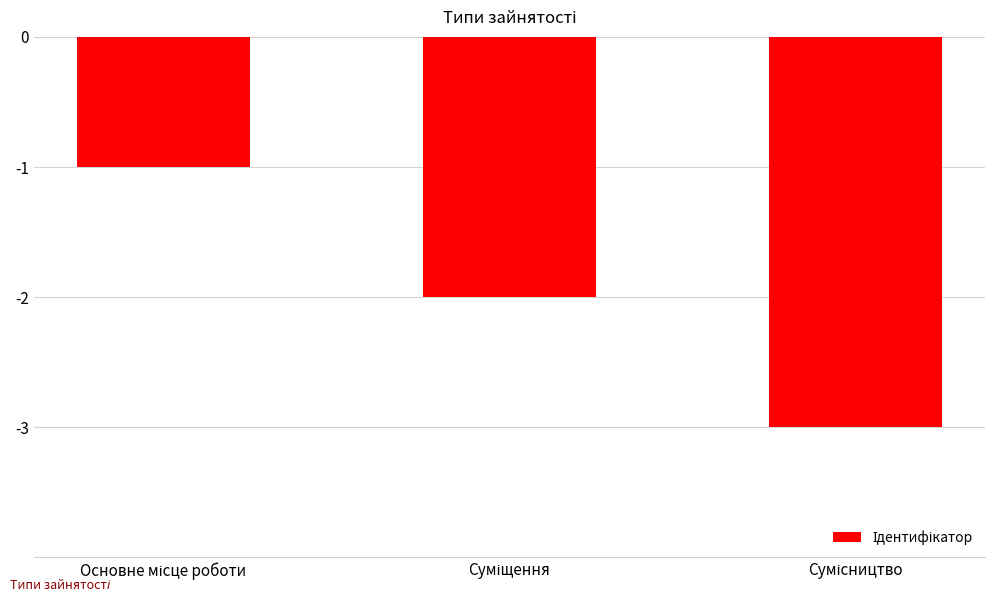

What is the value of the 2nd bar from the left?

-2